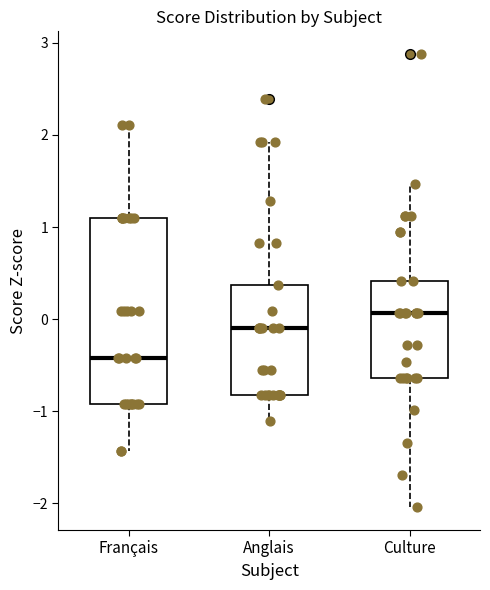

Reading left to right, transcribe this box plot: for each box, give where its median line is, the range the box spans, and where its two whiskers end, as read against the y-axis. The values are not printed on the chart, so give them approximately, as read against the axis.

Français: median -0.4, box -0.9 to 1.1, whiskers -1.4 to 2.1
Anglais: median -0.1, box -0.8 to 0.4, whiskers -1.1 to 1.9
Culture: median 0.1, box -0.6 to 0.4, whiskers -2.0 to 1.5